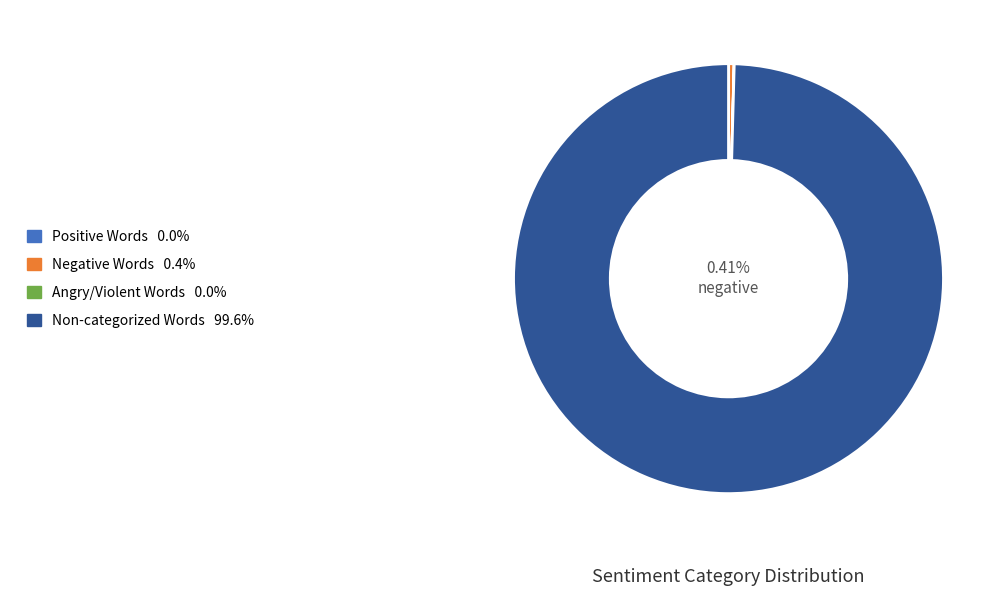

To the nearest percent, what is the difference between the Non-categorized Words and Words in Sentiment List#3: Angry/Violent slice percentages?

100%